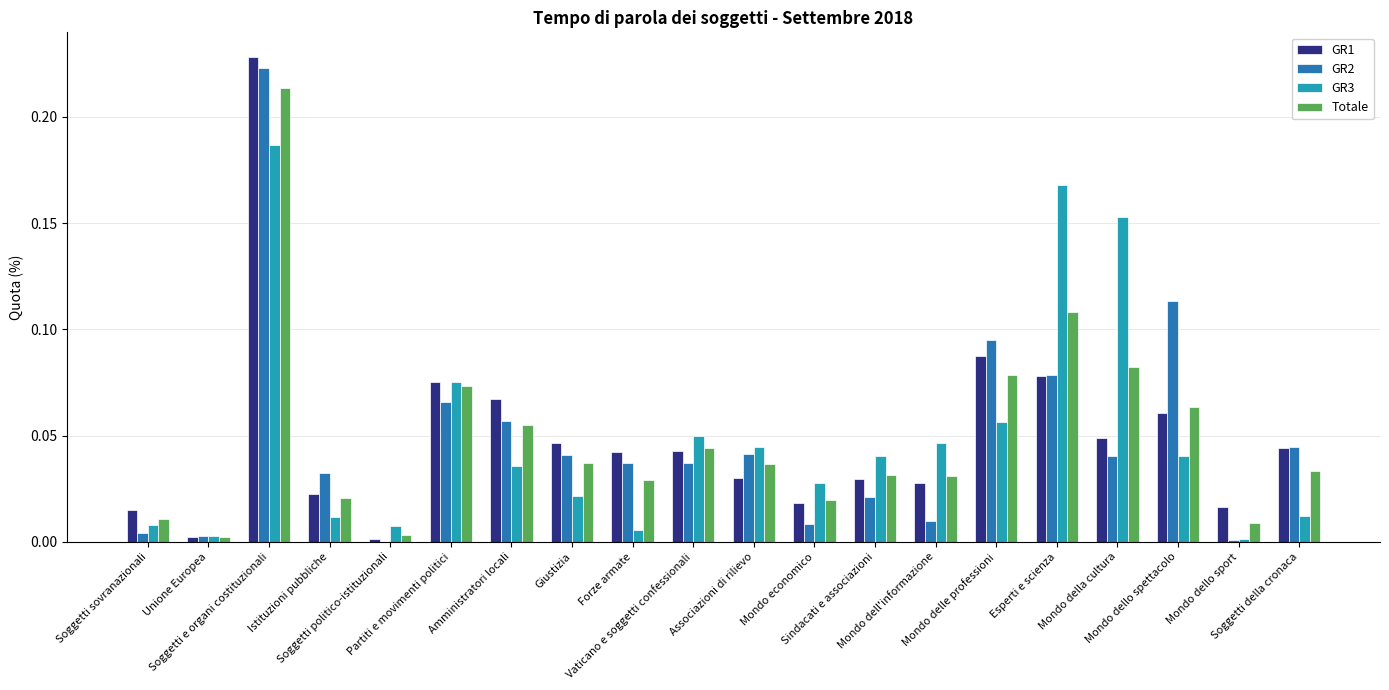

What is the sum of all GR3 values?

1.0